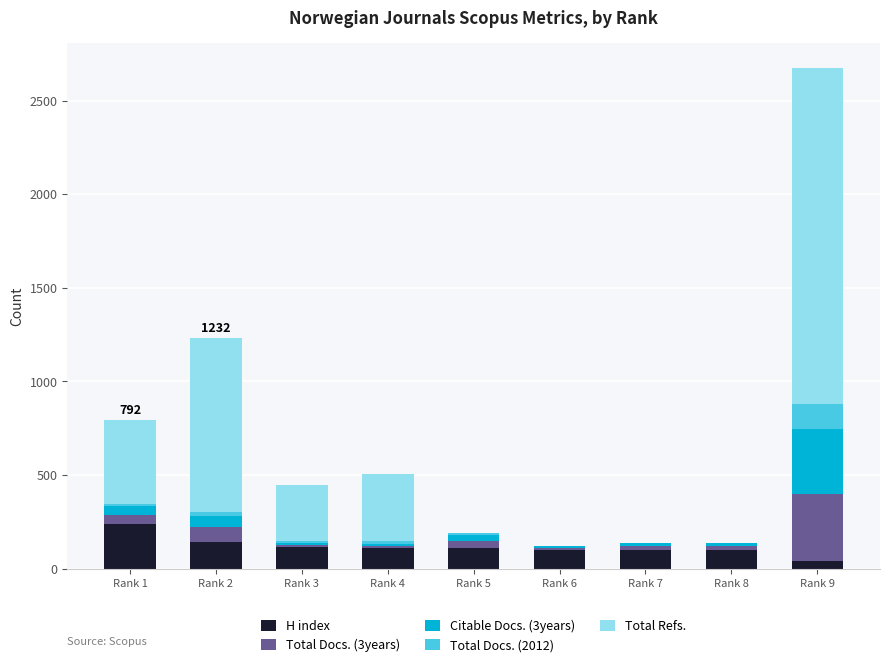

Count the number of data series in this chart.

5